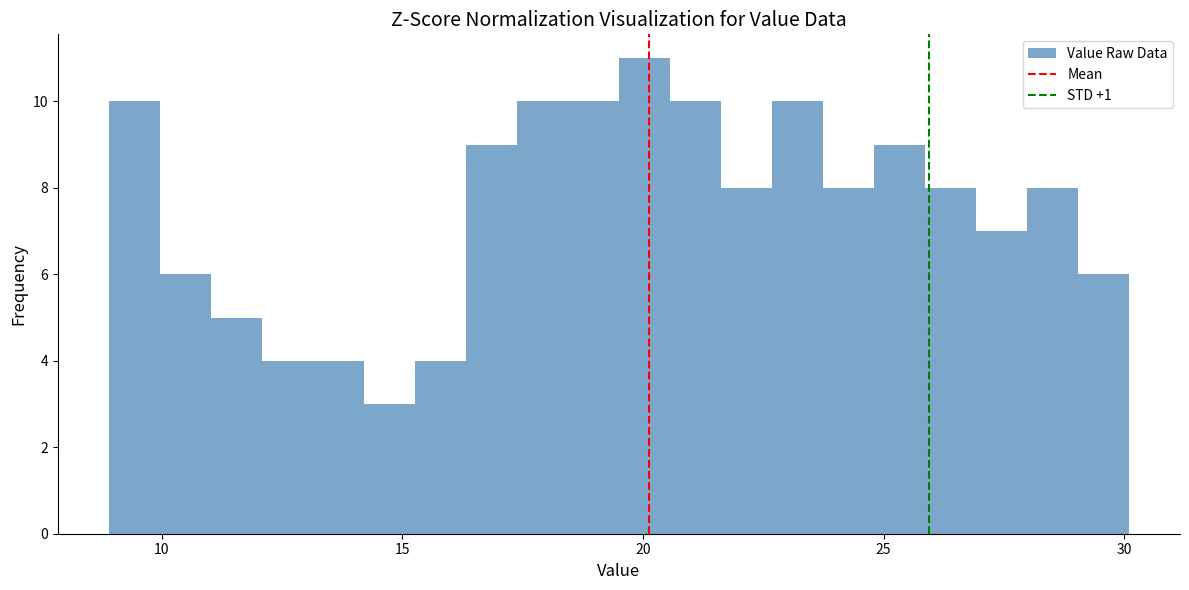

Around what value on the x-axis is the tallest bar? Give the approximate position of its centre, as read against the axis.

20.0